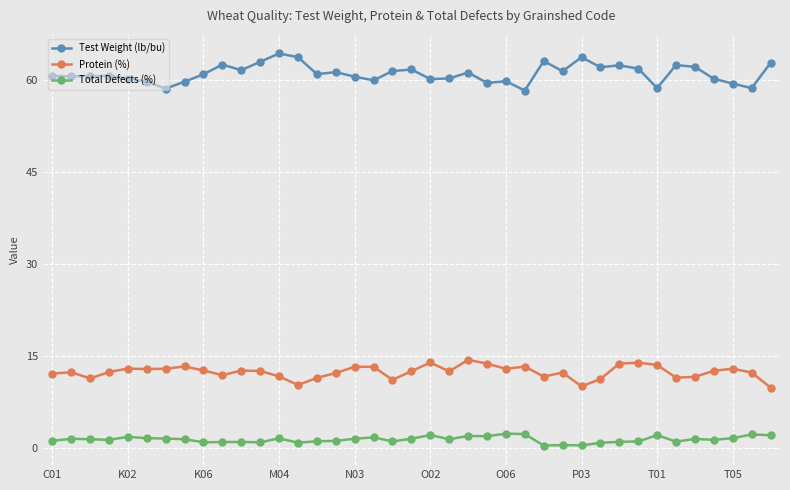

True or false: Test Weight (lb/bu) and Protein (%) cross at least once.

False